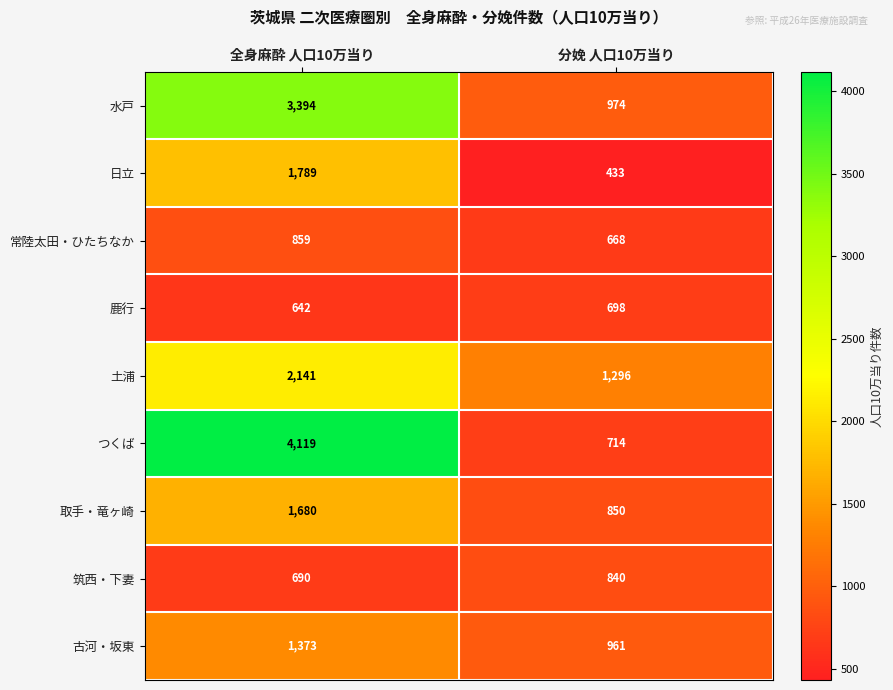

The つくば series shows 4119 at 全身麻酔 人口10万当り. True or false?

True